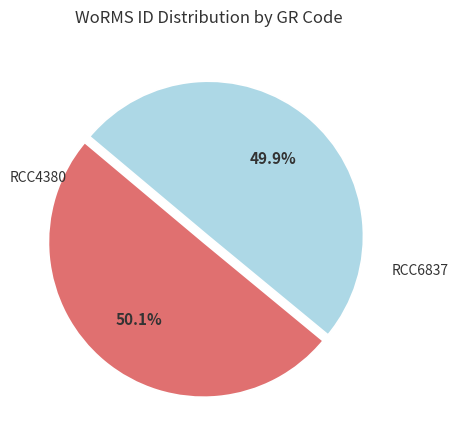

Is there a majority slice in this chart?

Yes